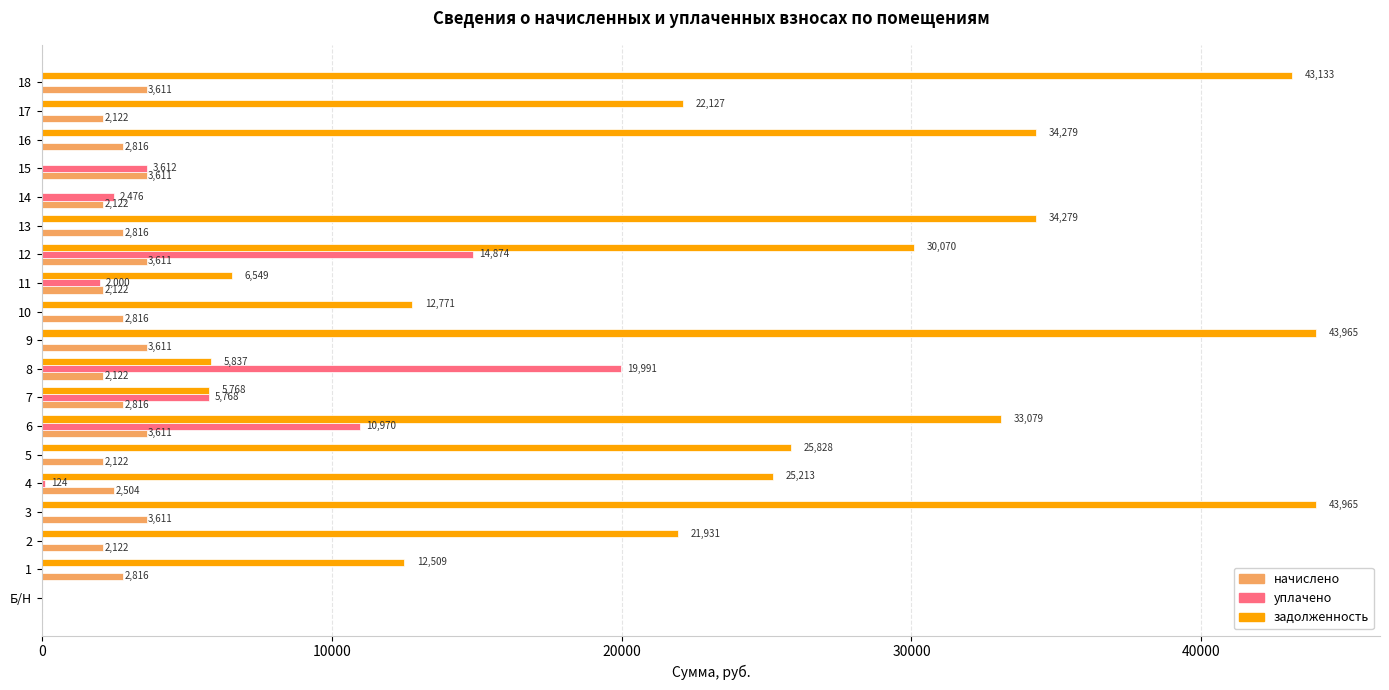

Where is уплачено nearest to the value 9995?

6